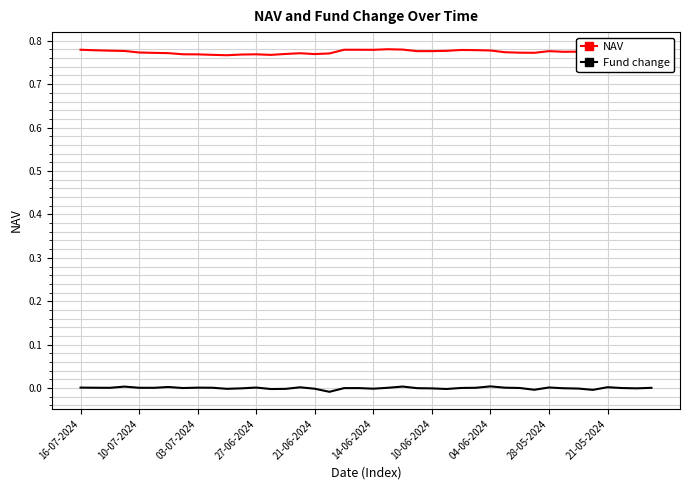

True or false: Fund change and NAV cross at least once.

False